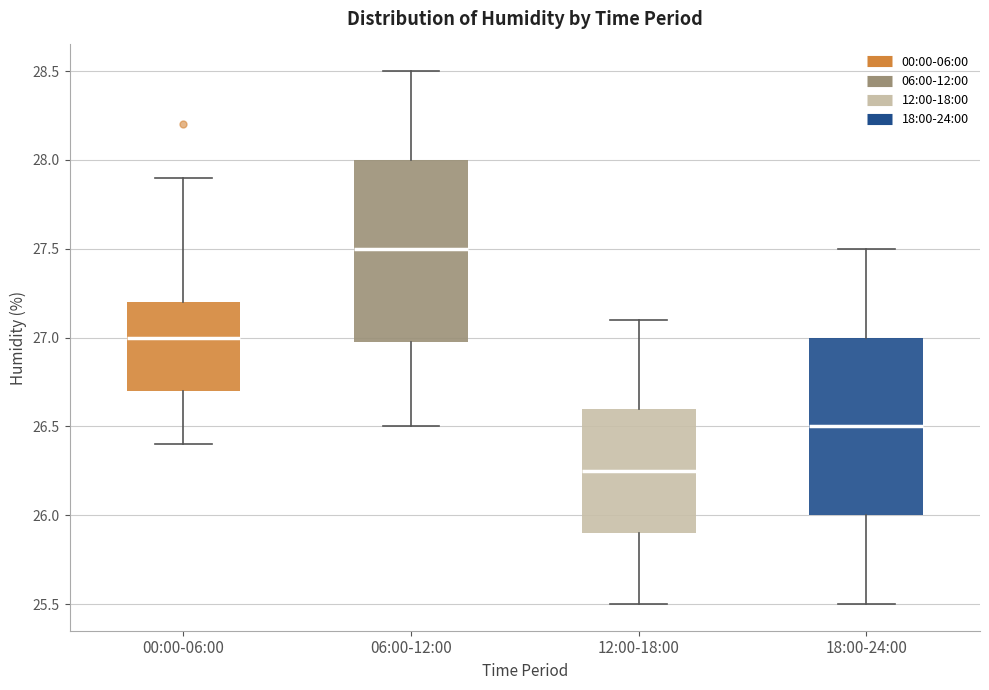

Reading left to right, transcribe this box plot: for each box, give where its median line is, the range the box spans, and where its two whiskers end, as read against the y-axis. The values are not printed on the chart, so give them approximately, as read against the axis.

00:00-06:00: median 27.00, box 26.70 to 27.20, whiskers 26.40 to 27.90
06:00-12:00: median 27.50, box 27.00 to 28.00, whiskers 26.50 to 28.50
12:00-18:00: median 26.25, box 25.90 to 26.60, whiskers 25.50 to 27.10
18:00-24:00: median 26.50, box 26.00 to 27.00, whiskers 25.50 to 27.50